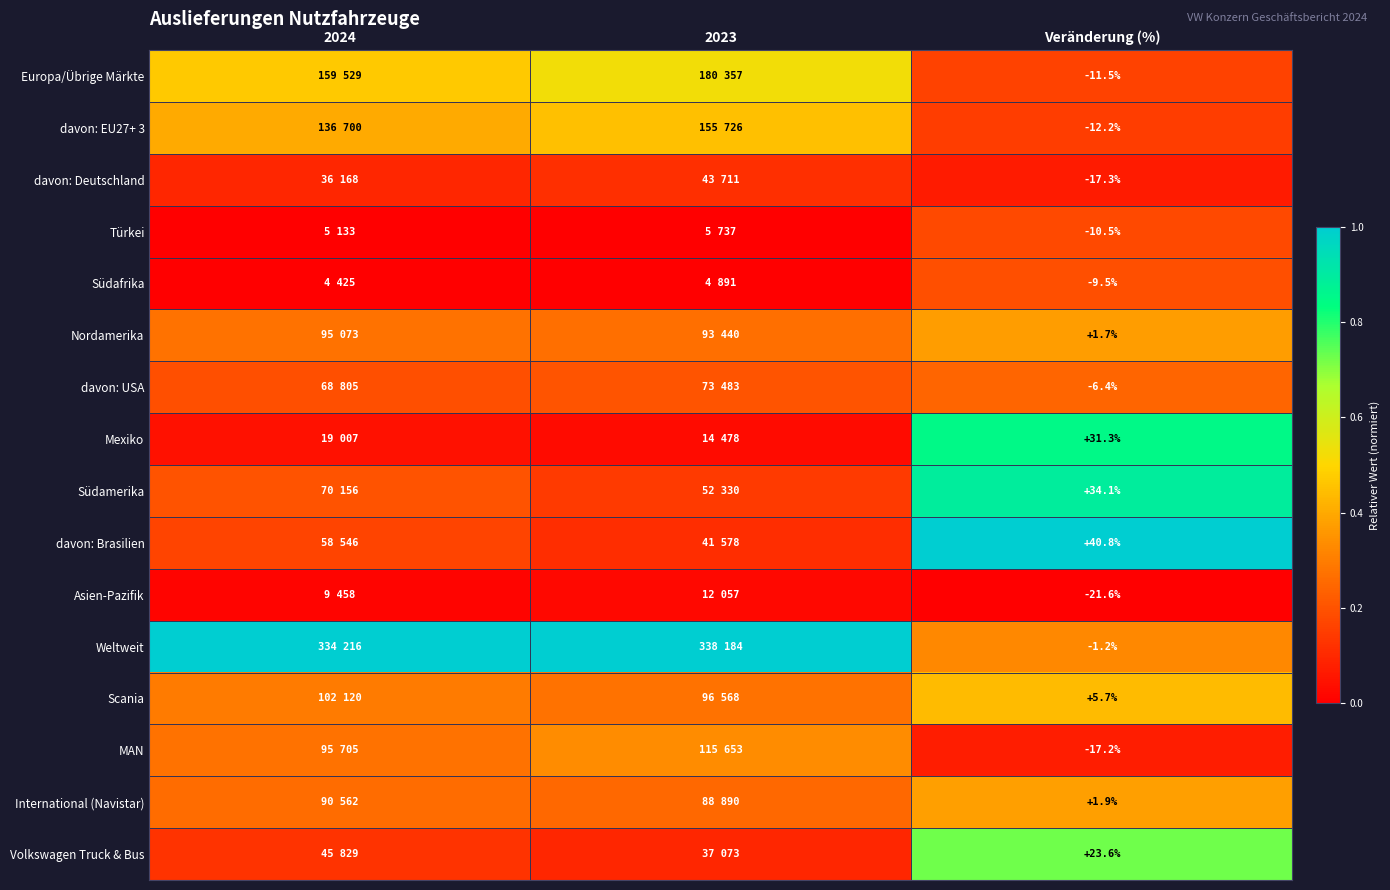

Which series has the largest total across all categories?

Weltweit